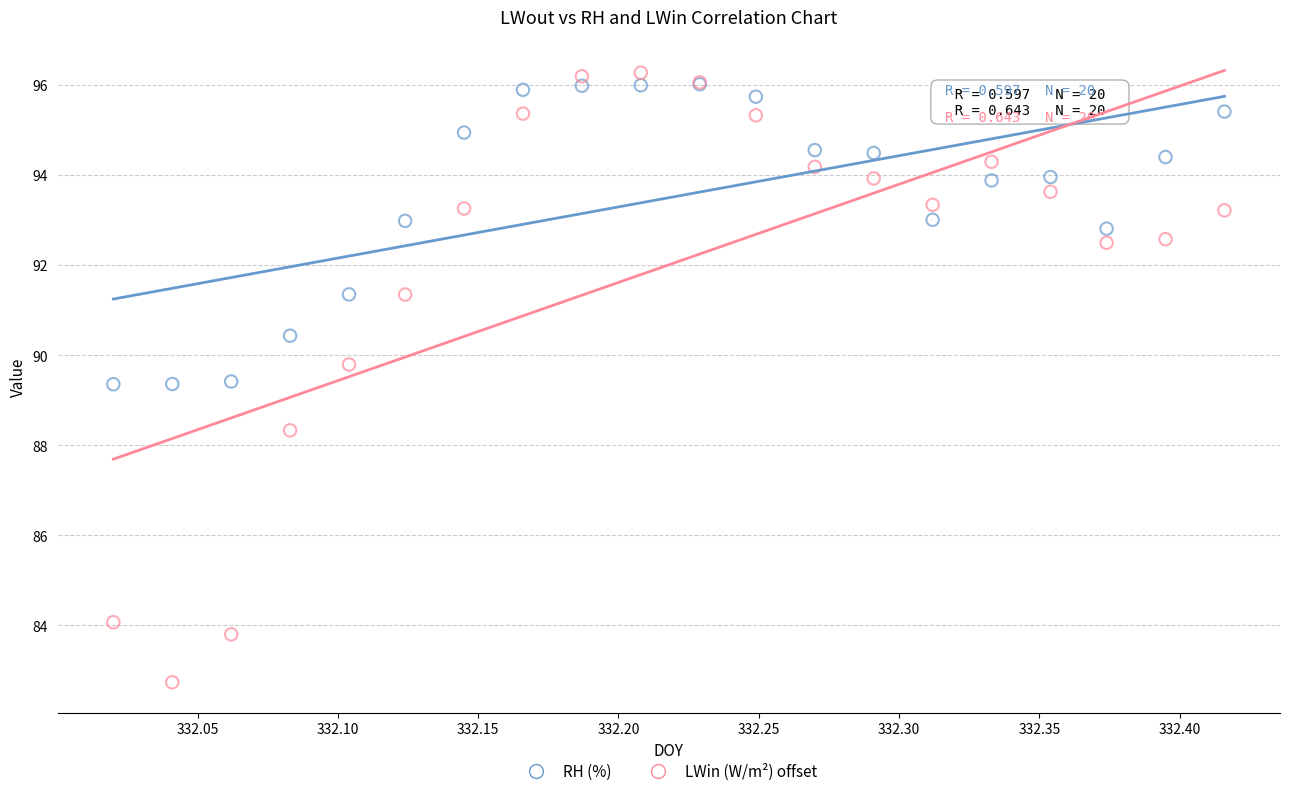

What are all the series names shown in the legend?

RH (%), LWin (W/m²) offset